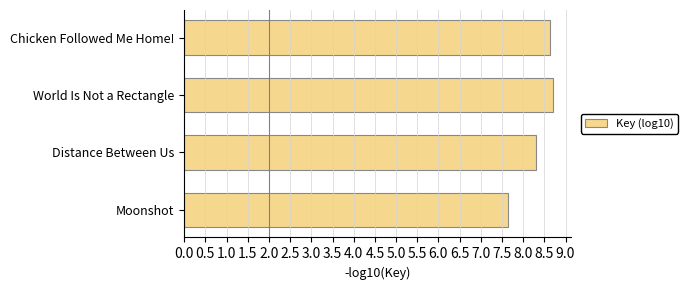

Reading top to bottom, transcribe all the data shown in this chart.

Chicken Followed Me Home!=8.6	World Is Not a Rectangle=8.7	Distance Between Us=8.3	Moonshot=7.7